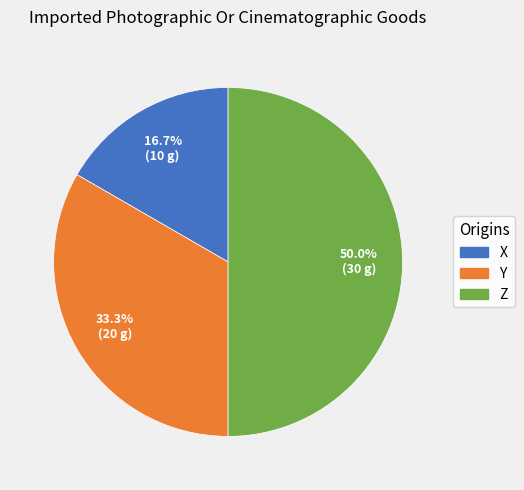

Between Y and X, which is larger?

Y